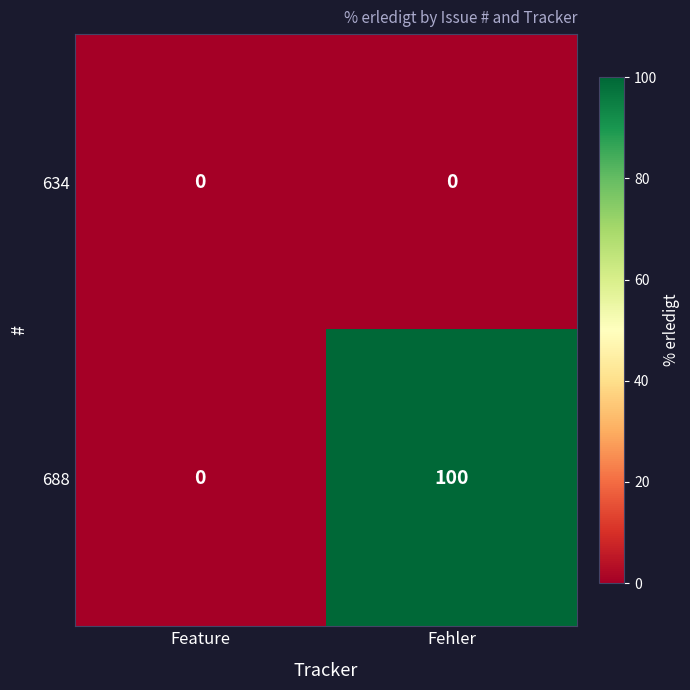

Which series has the largest total across all categories?

688